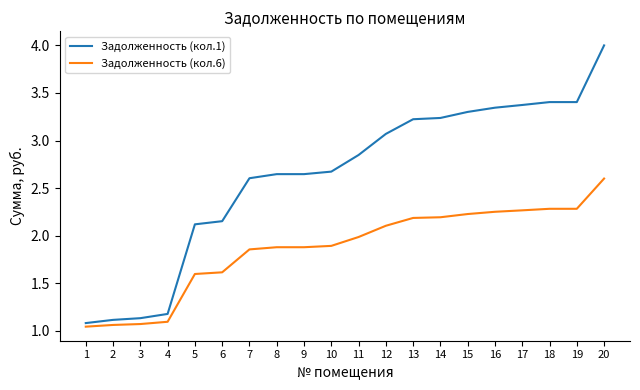

What are all the series names shown in the legend?

Задолженность (кол.1), Задолженность (кол.6)